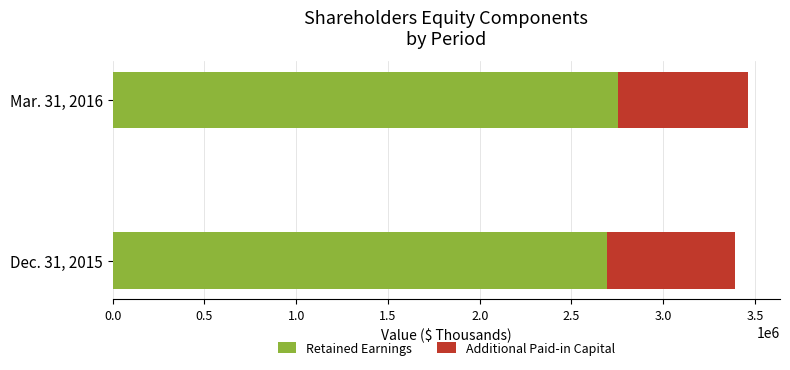

Rank the categories by Retained Earnings value from lowest to highest.

Dec. 31, 2015, Mar. 31, 2016